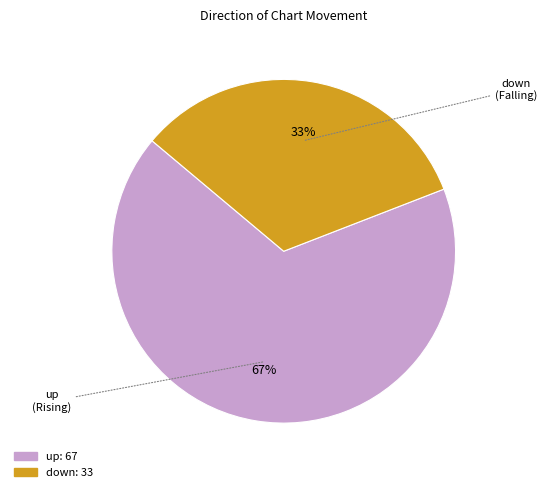

To the nearest percent, what percentage of the pie is up?

67%